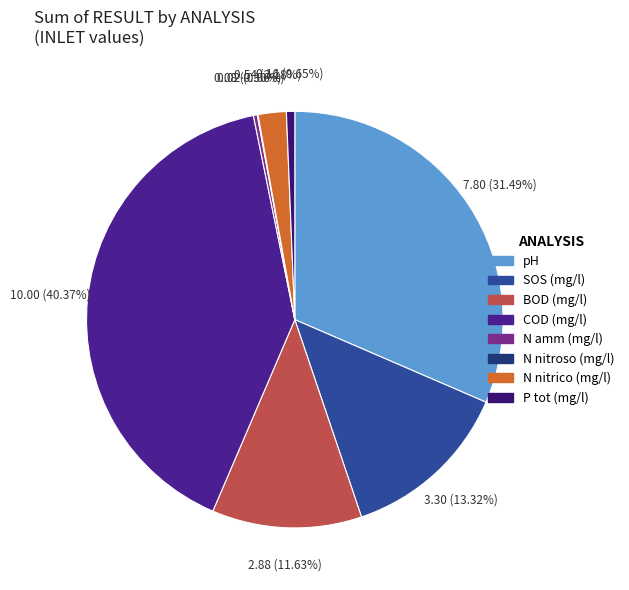

To the nearest percent, what is the combined percentage of COD (mg/l) and N amm (mg/l)?

41%